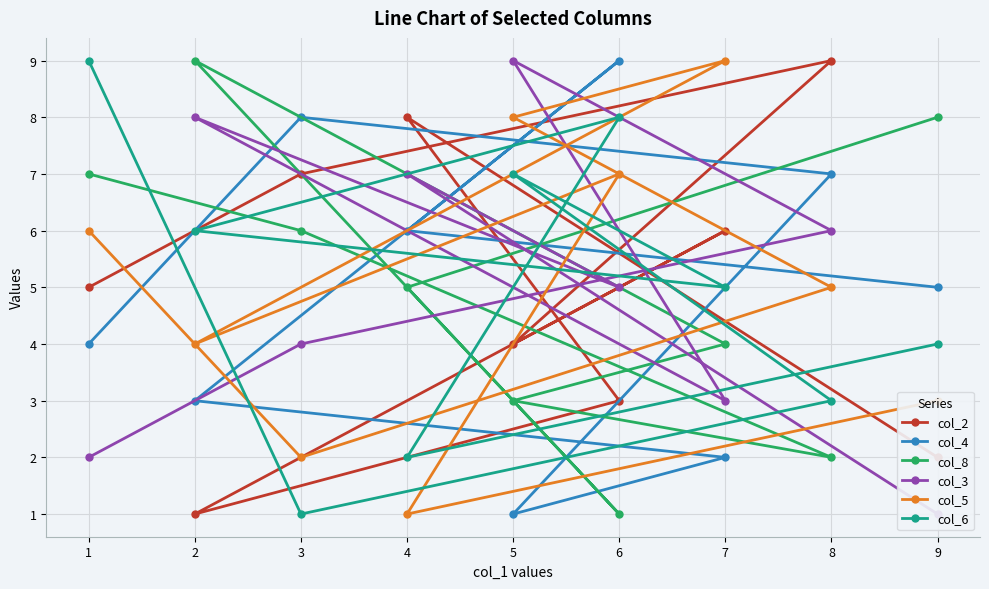

Which series has the widest spread of values?

col_2